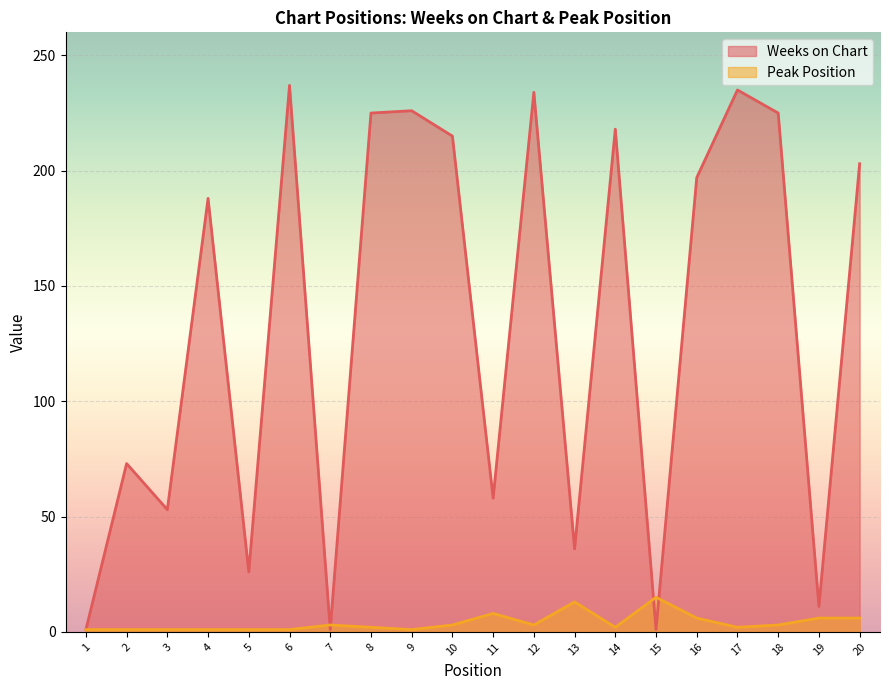

True or false: Weeks on Chart has more than 2 interior local peaks.

True